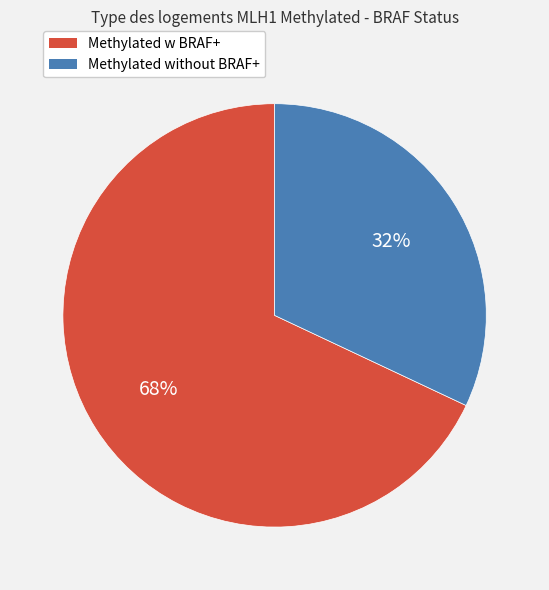

To the nearest percent, what is the combined percentage of Methylated without BRAF+ and Methylated w BRAF+?

100%